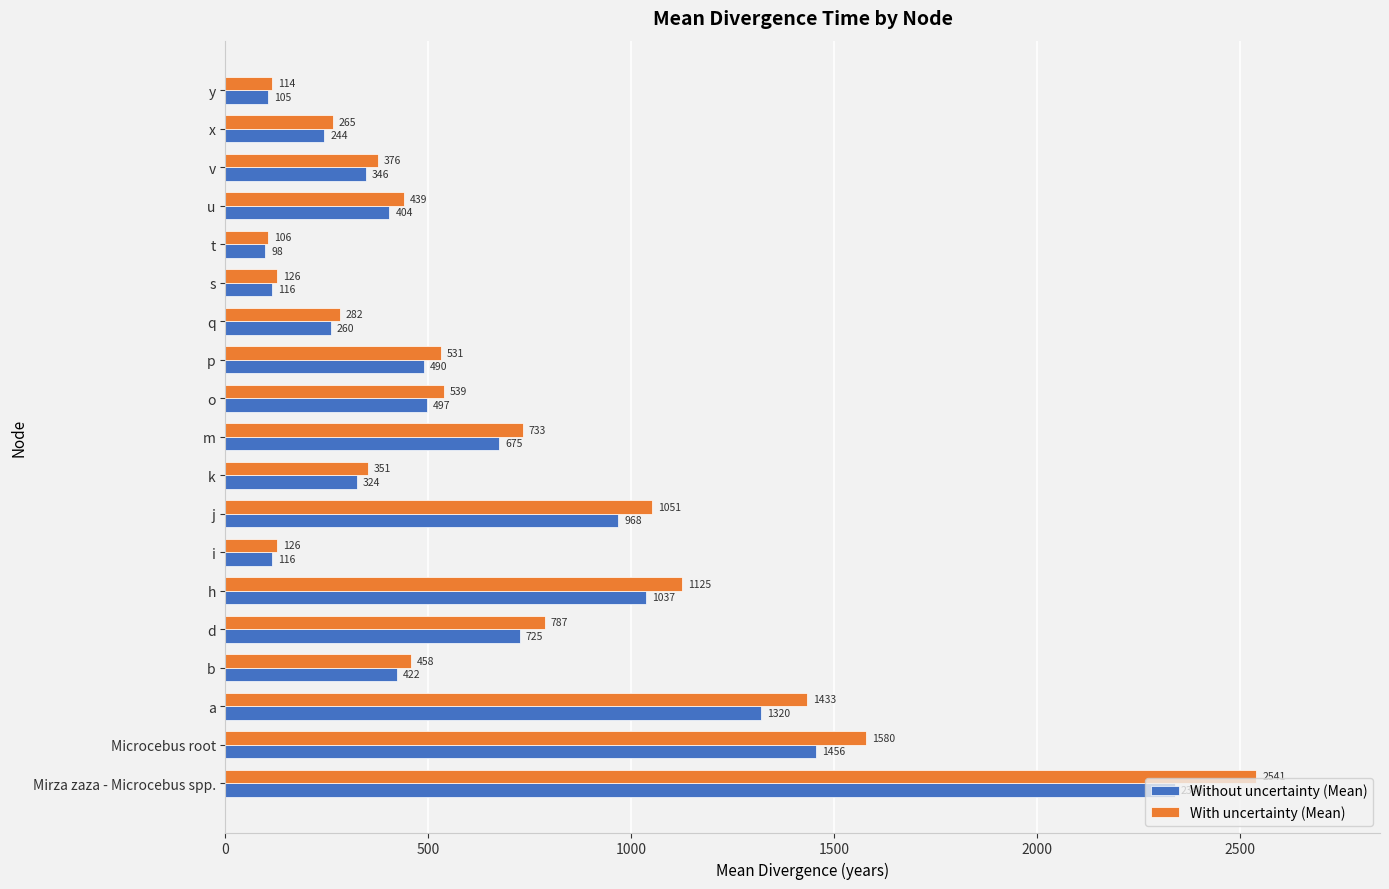

Rank the series by their maximum value, from highest to lowest.

With uncertainty (Mean), Without uncertainty (Mean)